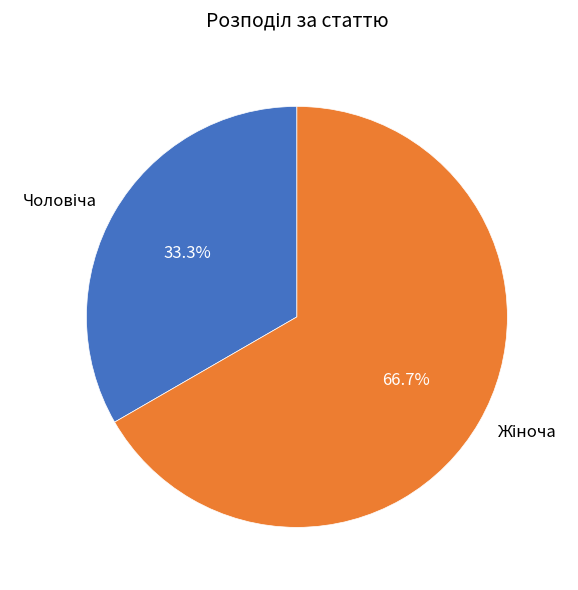

Is there any slice that represents more than half of the pie?

Yes